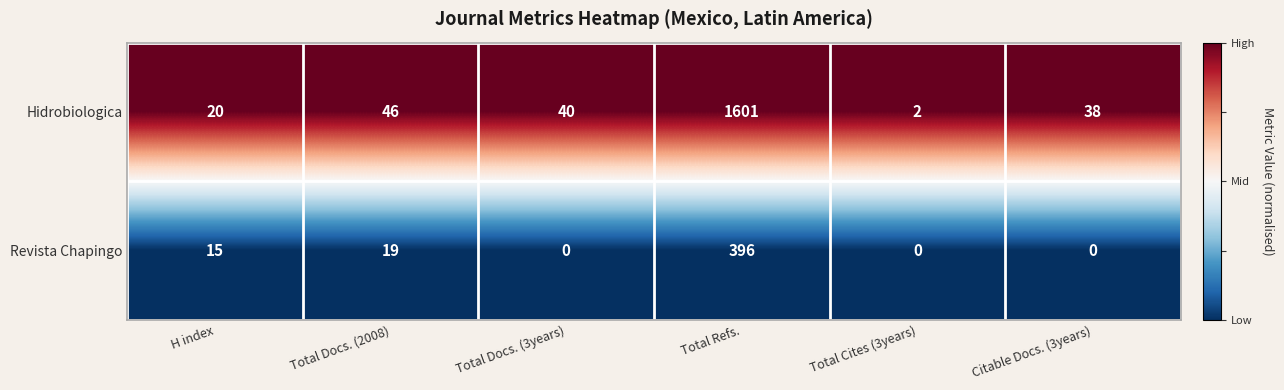

What is the maximum value for Revista Chapingo?

396